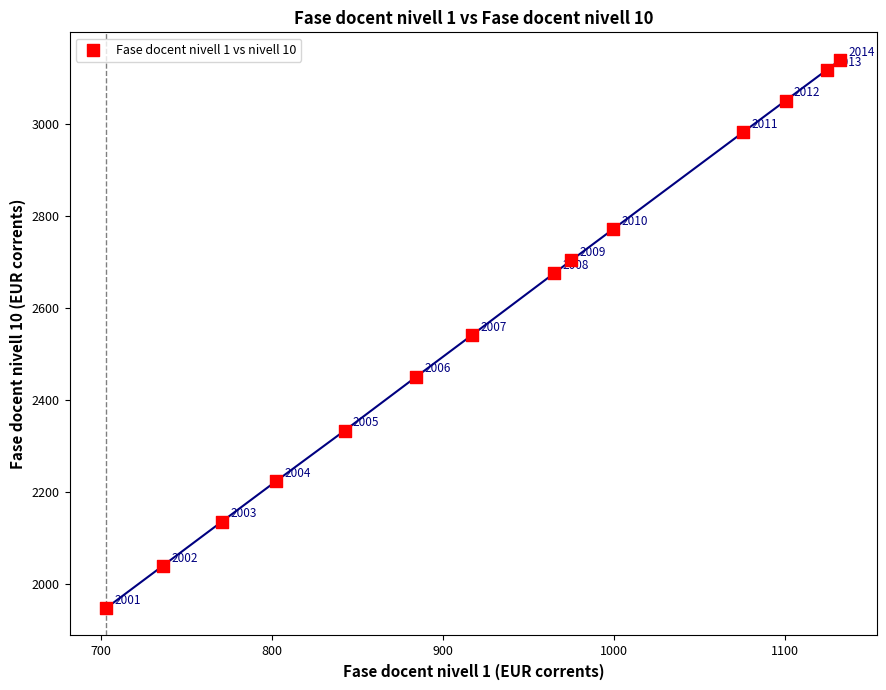

What Y value in the scatter plot is closest to 2542?

2540.8